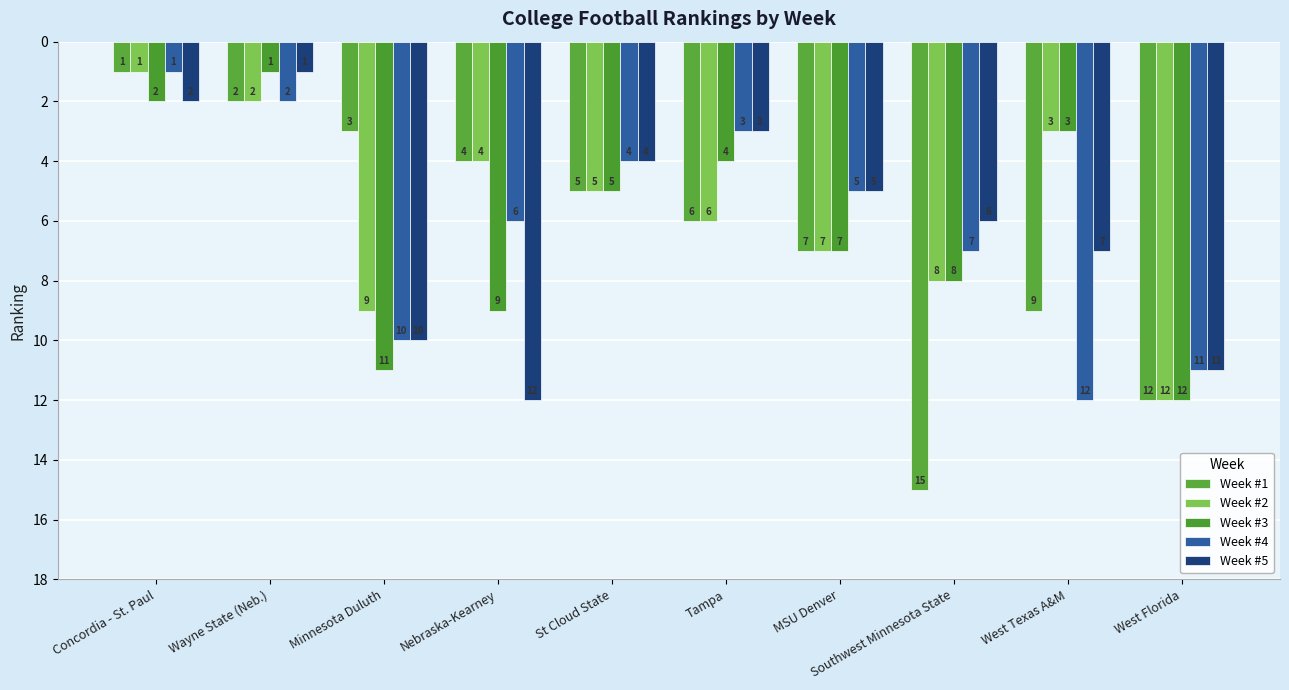

Which series has the largest total across all categories?

Week #1